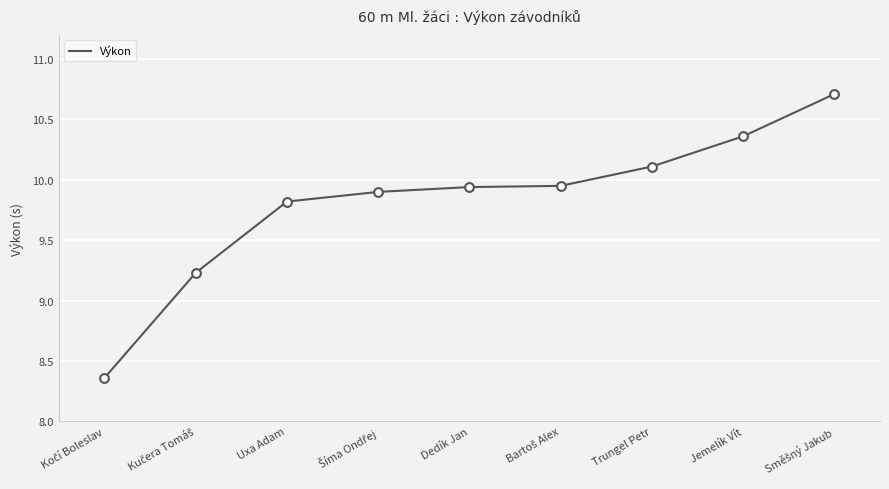

Approximately how many times larger is the value at Dedík Jan compared to Uxa Adam?

1.0